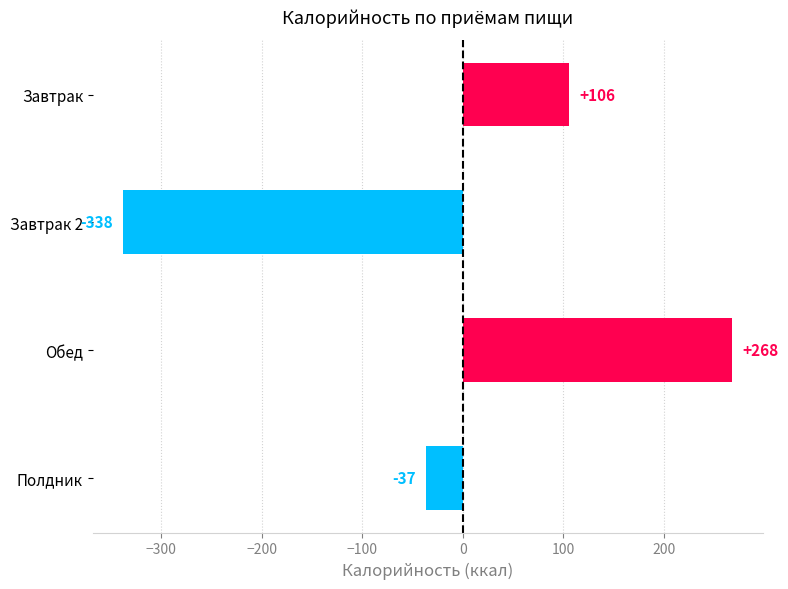

At which category does the chart reach its peak across all series?

Обед